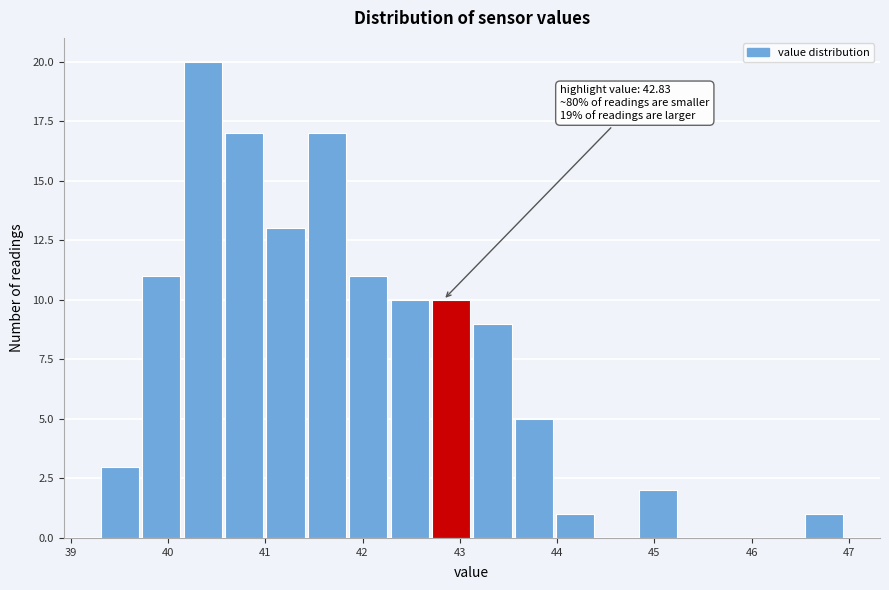

Over which range of the x-axis is the bar tallest?

40.2 to 40.6